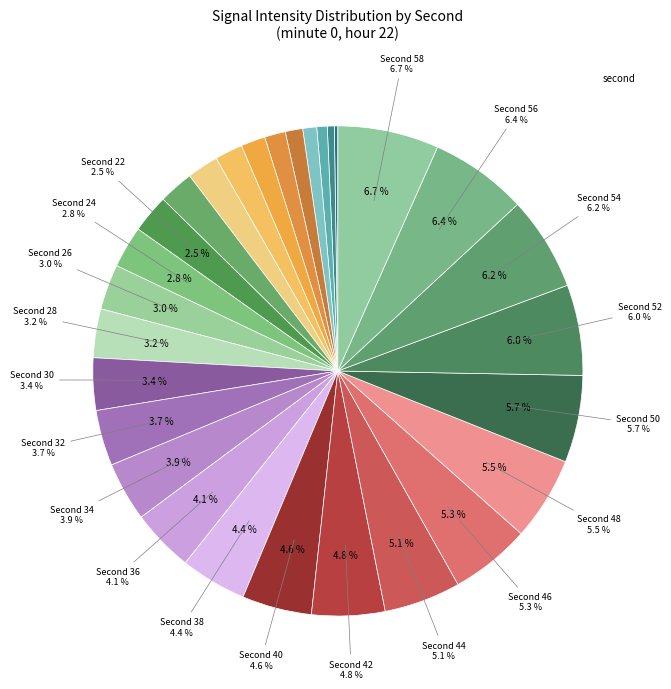

Approximately how many times larger is the value at 42 compared to 24?

1.8